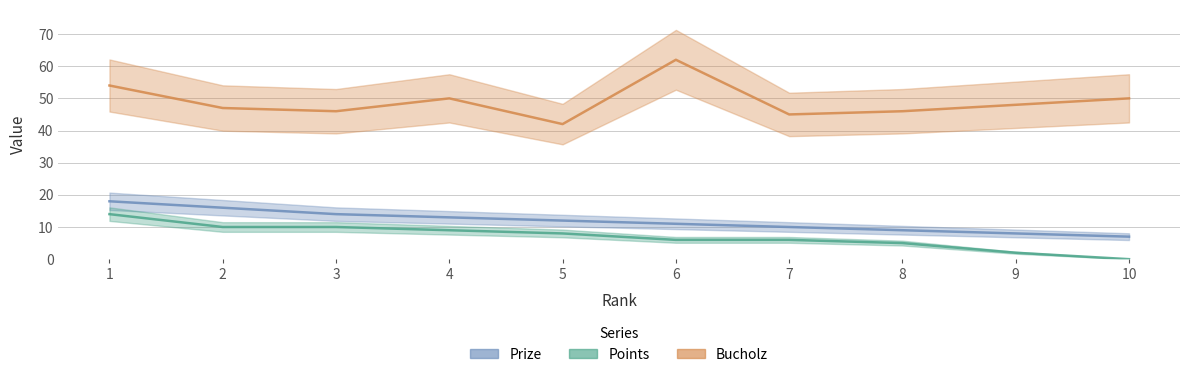

The Bucholz series shows 47 at 2. True or false?

True